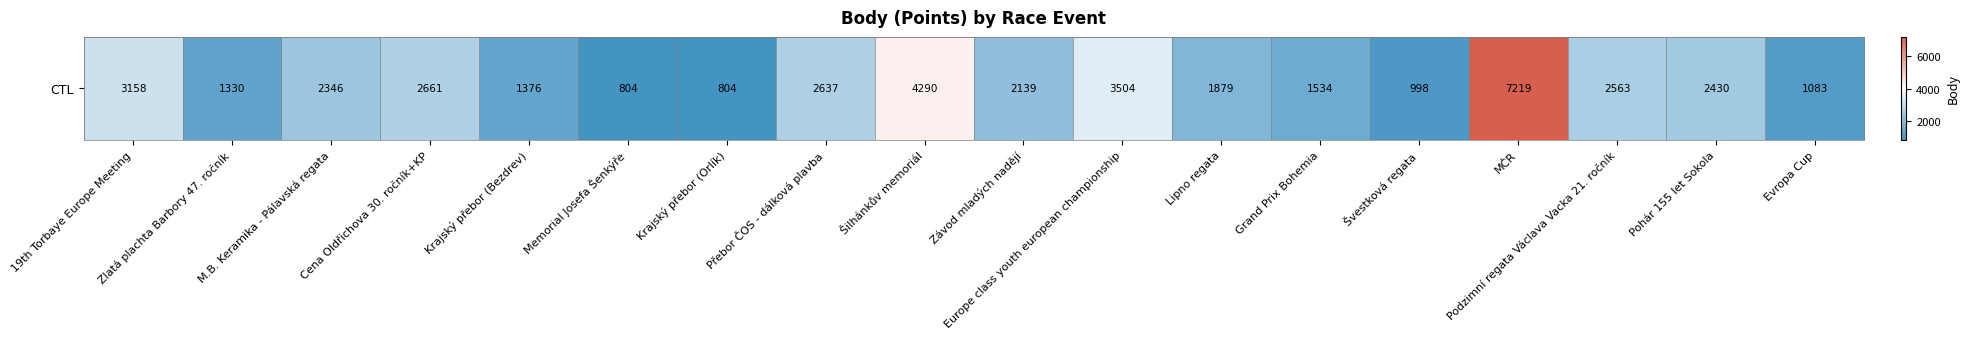

What is the sum of all values?

42755